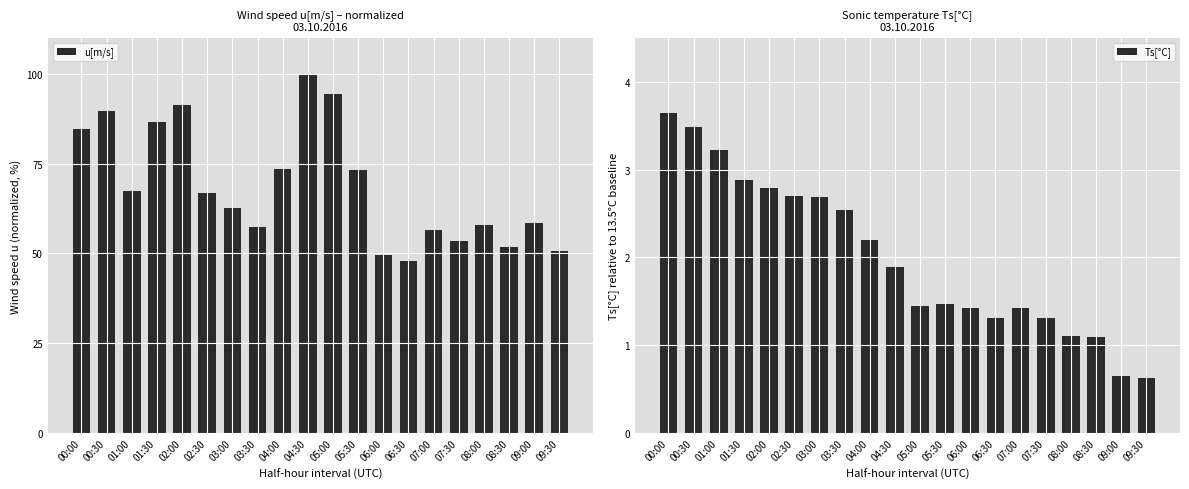

Reading right to left, list all the values displayed in this chart.

u[m/s]: 09:30=50.8	09:00=58.5	08:30=51.9	08:00=57.9	07:30=53.4	07:00=56.4	06:30=47.8	06:00=49.7	05:30=73.1	05:00=94.3	04:30=100.0	04:00=73.4	03:30=57.3	03:00=62.6	02:30=66.8	02:00=91.2	01:30=86.6	01:00=67.3	00:30=89.7	00:00=84.6
Ts[°C]: 09:30=0.6	09:00=0.7	08:30=1.1	08:00=1.1	07:30=1.3	07:00=1.4	06:30=1.3	06:00=1.4	05:30=1.5	05:00=1.5	04:30=1.9	04:00=2.2	03:30=2.5	03:00=2.7	02:30=2.7	02:00=2.8	01:30=2.9	01:00=3.2	00:30=3.5	00:00=3.6